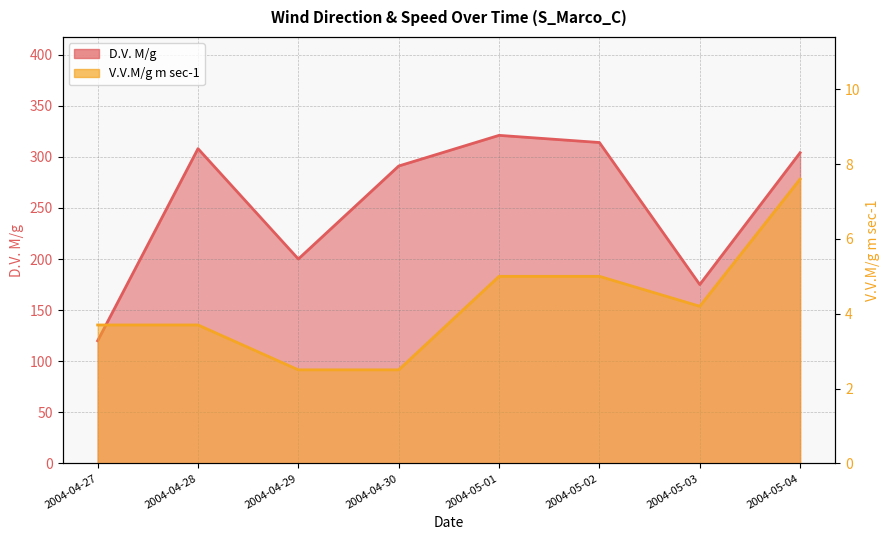

How many values in the V.V.M/g m sec-1 series exceed 4?

4